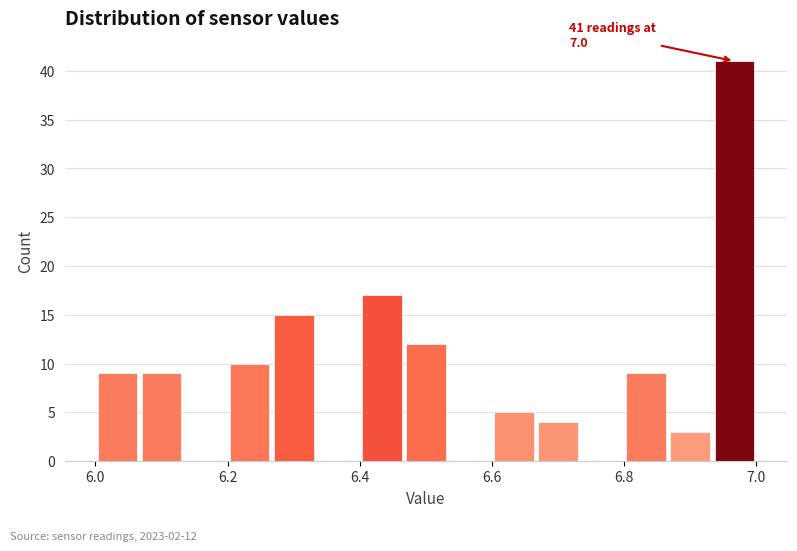

Around what value on the x-axis is the tallest bar? Give the approximate position of its centre, as read against the axis.

6.96